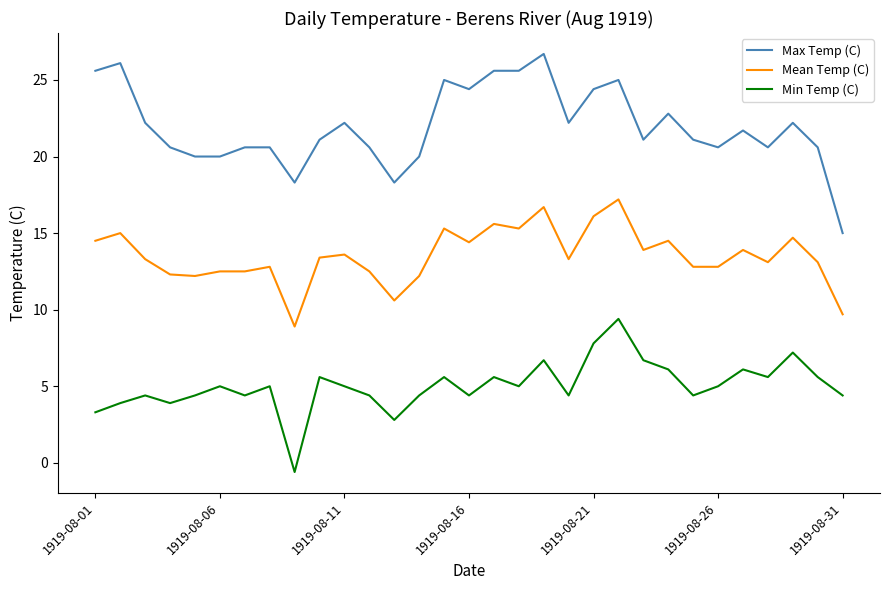

What are all the series names shown in the legend?

Max Temp (C), Mean Temp (C), Min Temp (C)